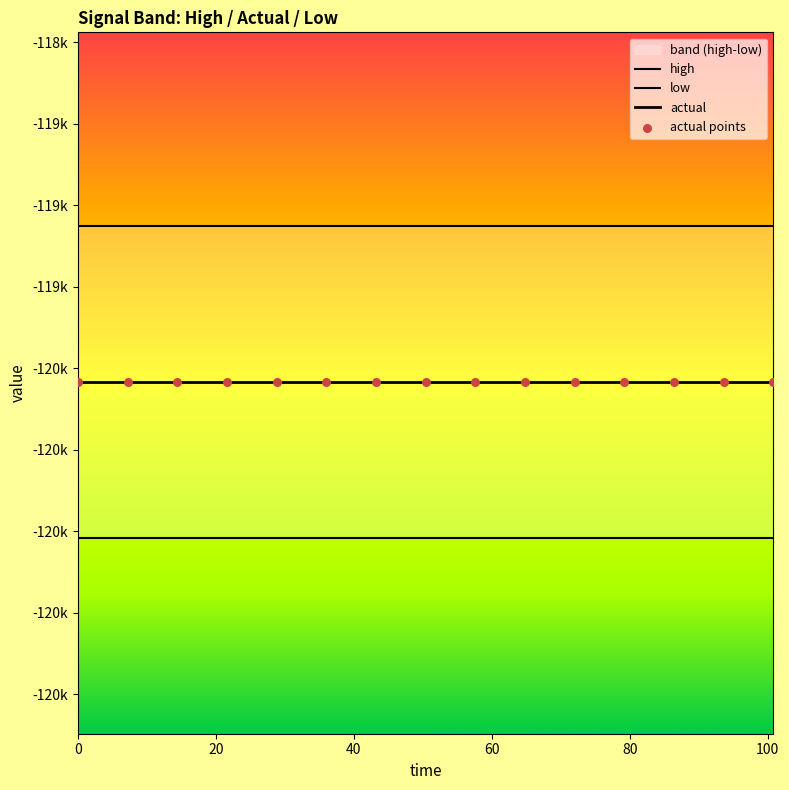

At how many categories does at least one series exceed -119988?

15